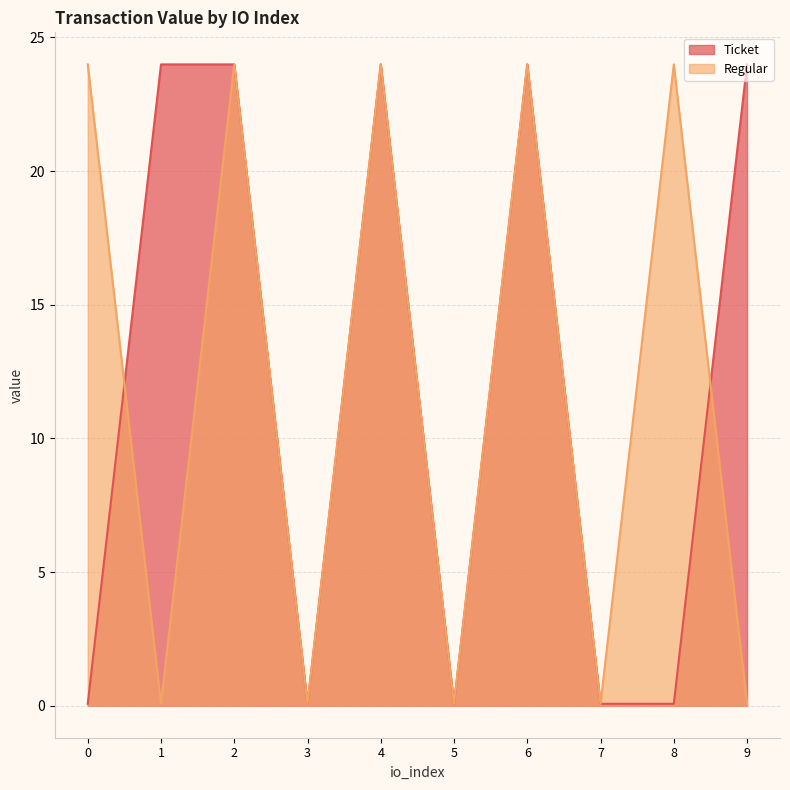

At how many categories does at least one series exceed 10?

7